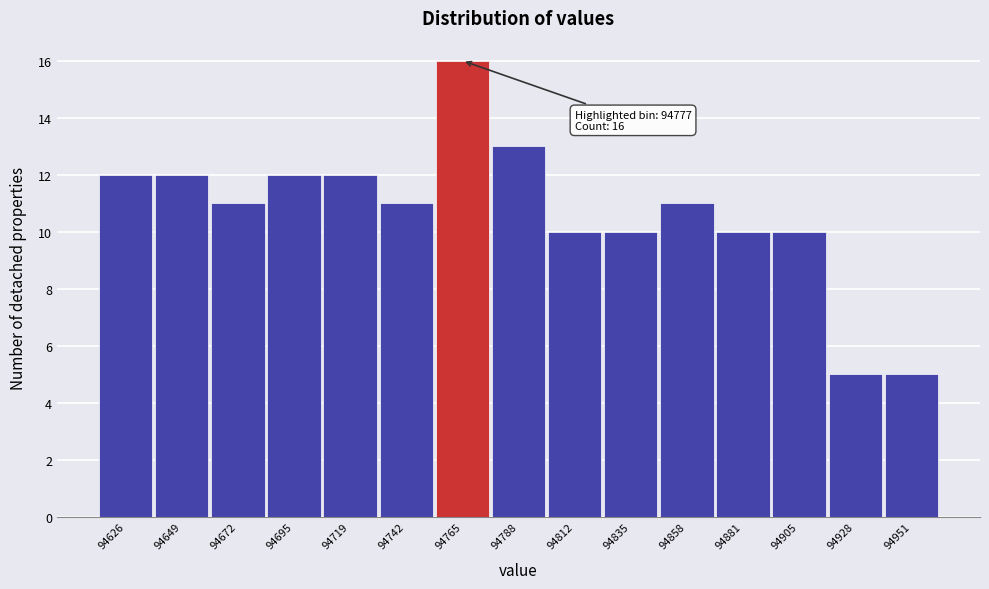

Reading left to right, extract all data points from this chart.

94626=12	94649=12	94672=11	94695=12	94719=12	94742=11	94765=16	94788=13	94812=10	94835=10	94858=11	94881=10	94905=10	94928=5	94951=5